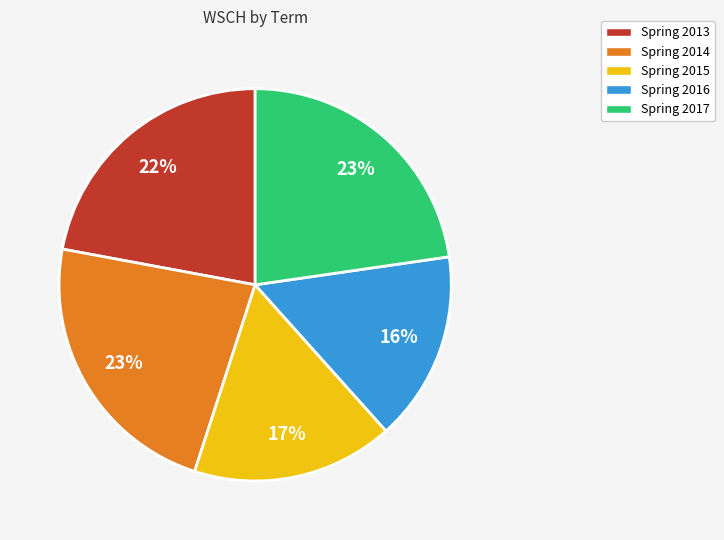

True or false: Spring 2016 accounts for 8% of the total.

False